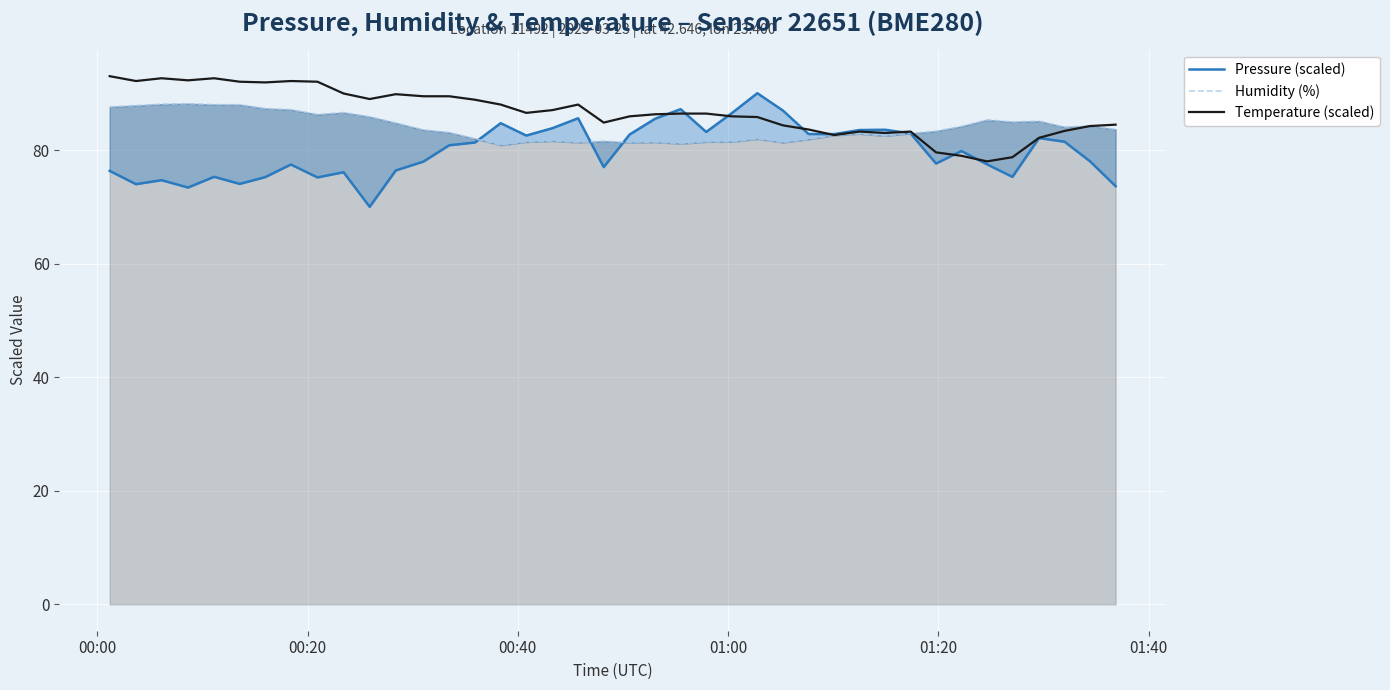

What is the highest value of the Temperature (scaled) series?

93.0